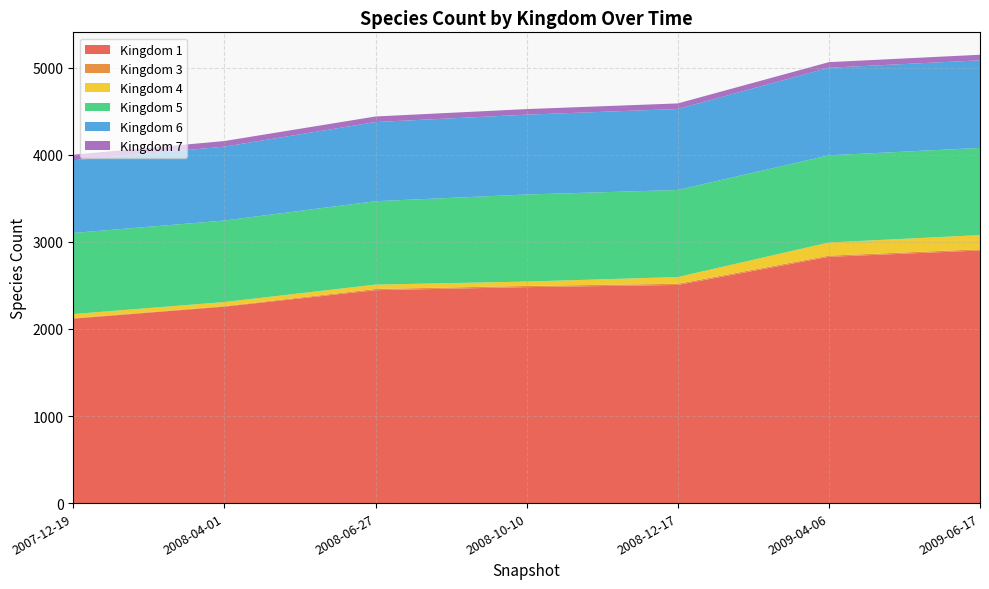

Reading left to right, what are all the values shown in this chart?

1: 2118	2256	2445	2480	2505	2828	2901
3: 6	6	14	14	14	14	14
4: 47	47	50	50	77	151	163
5: 931	936	958	1000	1000	1001	1001
6: 835	849	909	917	930	1006	1006
7: 64	64	64	64	64	64	64